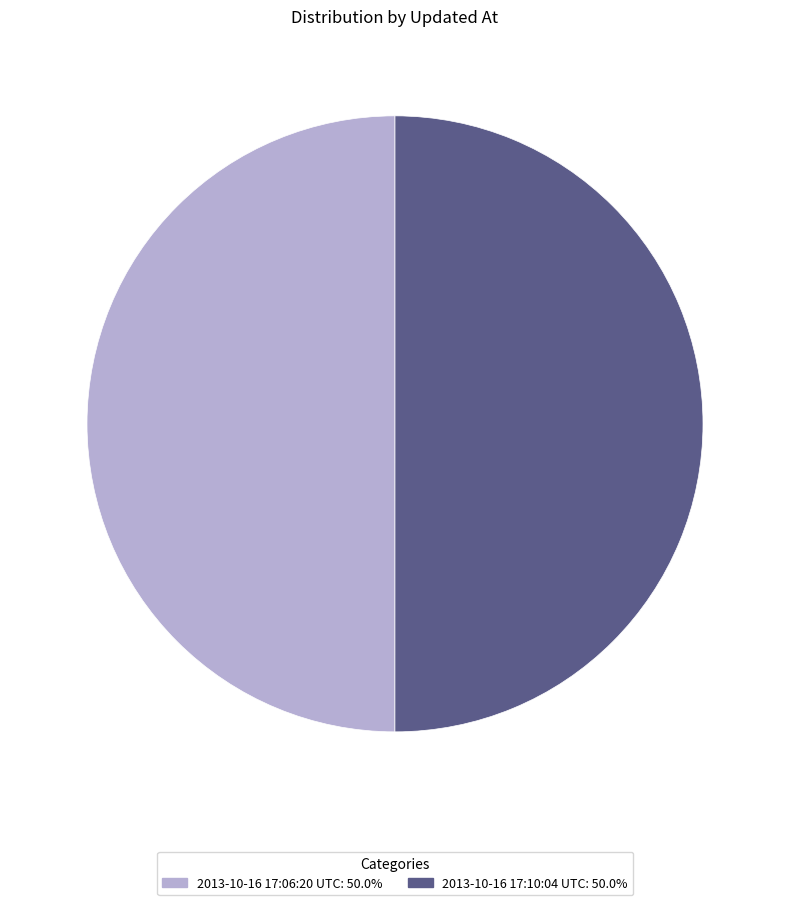

What is the ratio of the value at 2013-10-16 17:06:20 UTC to the value at 2013-10-16 17:10:04 UTC?

1.0